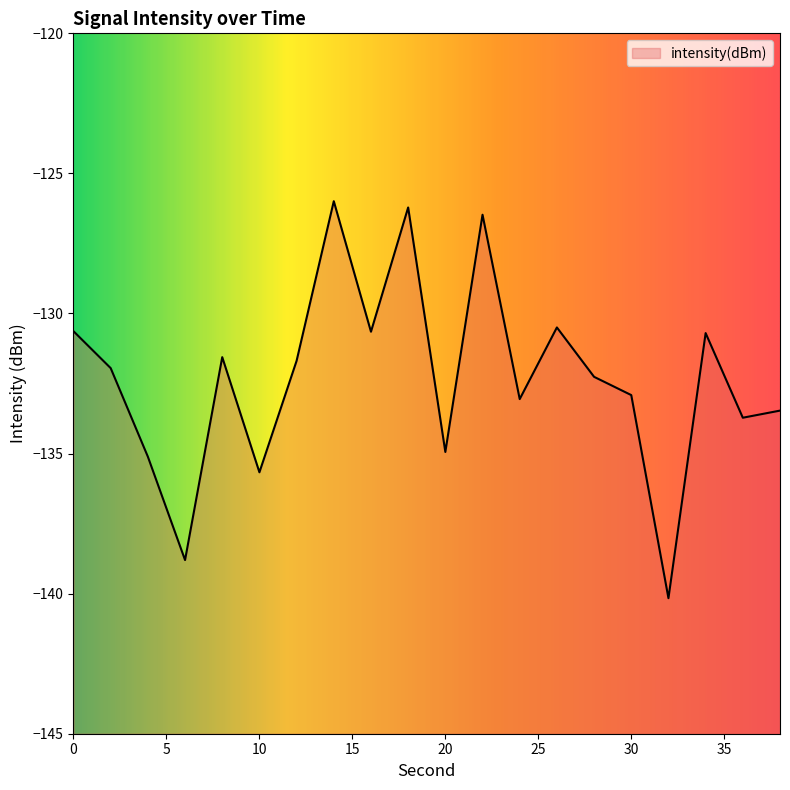

Reading right to left, what are all the values shown in this chart?

38=-133.5	36=-133.7	34=-130.7	32=-140.2	30=-132.9	28=-132.3	26=-130.5	24=-133.1	22=-126.5	20=-134.9	18=-126.2	16=-130.7	14=-126.0	12=-131.7	10=-135.7	8=-131.6	6=-138.8	4=-135.1	2=-132.0	0=-130.6